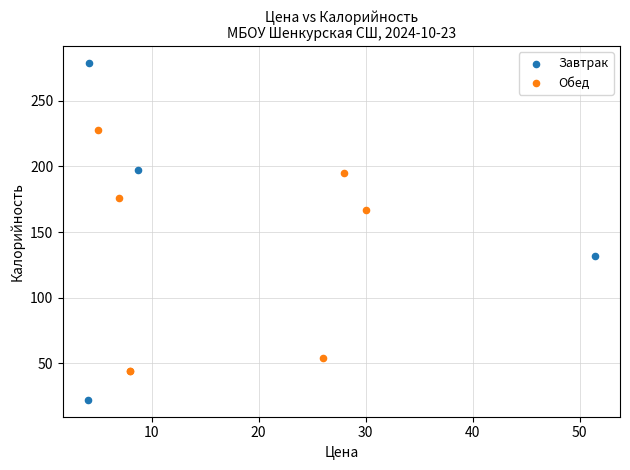

What are all the series names shown in the legend?

Завтрак, Обед